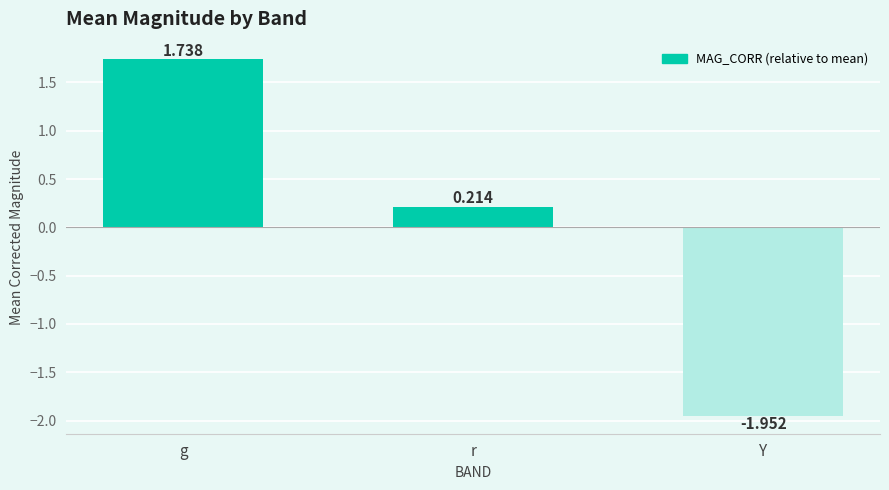

How many bars are there in total?

3